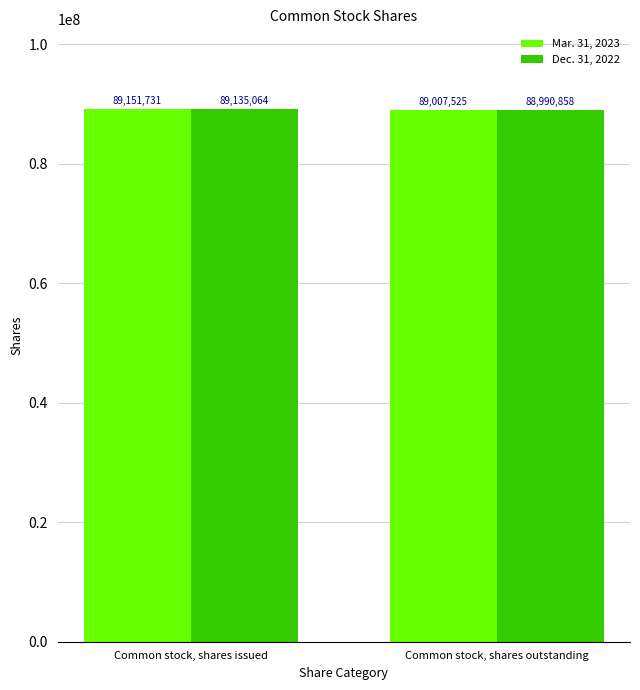

Rank the series by their average value, from lowest to highest.

Dec. 31, 2022, Mar. 31, 2023